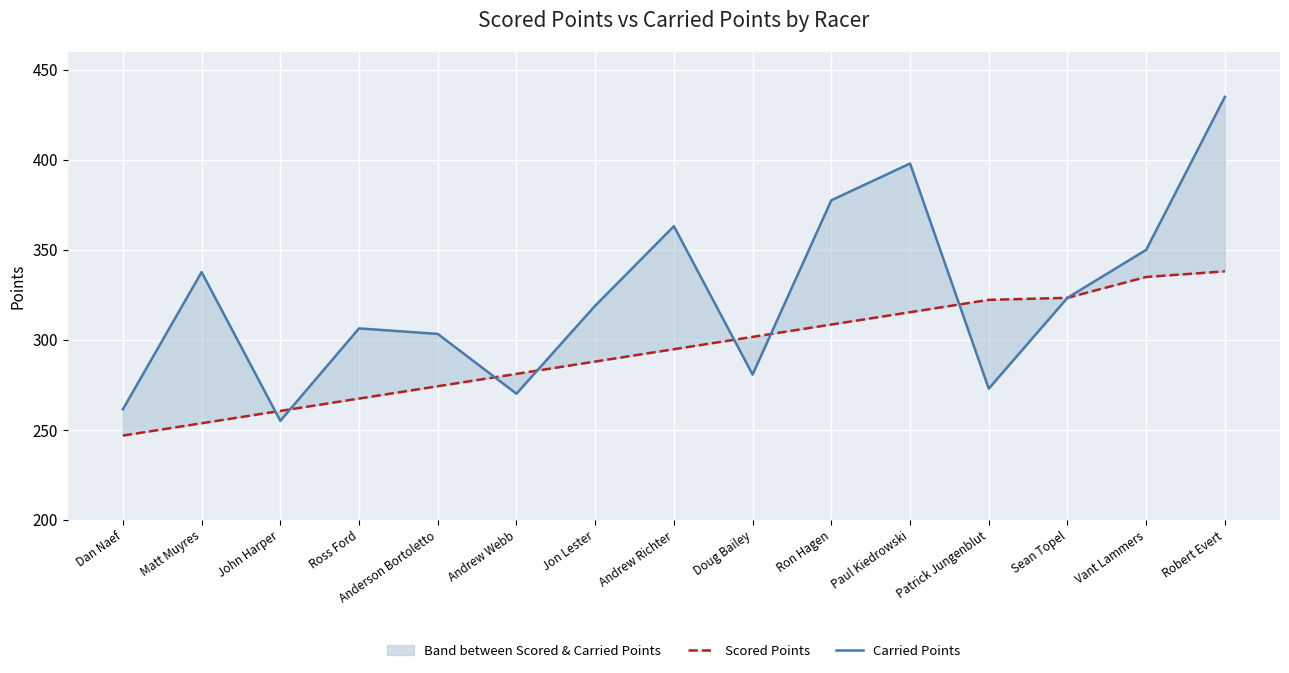

The value of Carried Points at Patrick Jungenblut is 272.9. True or false?

True